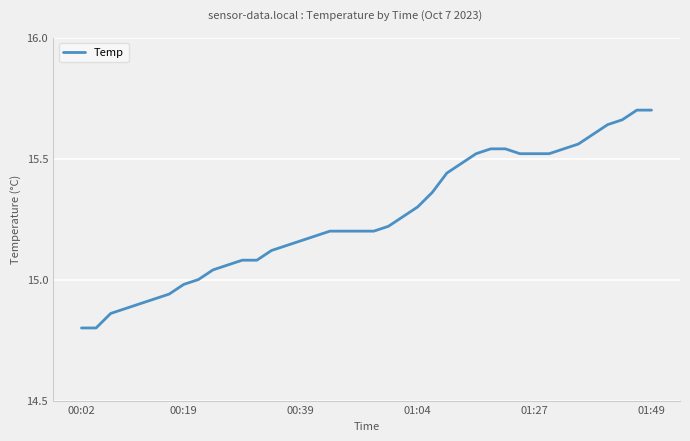

What is the smallest value displayed?

14.8